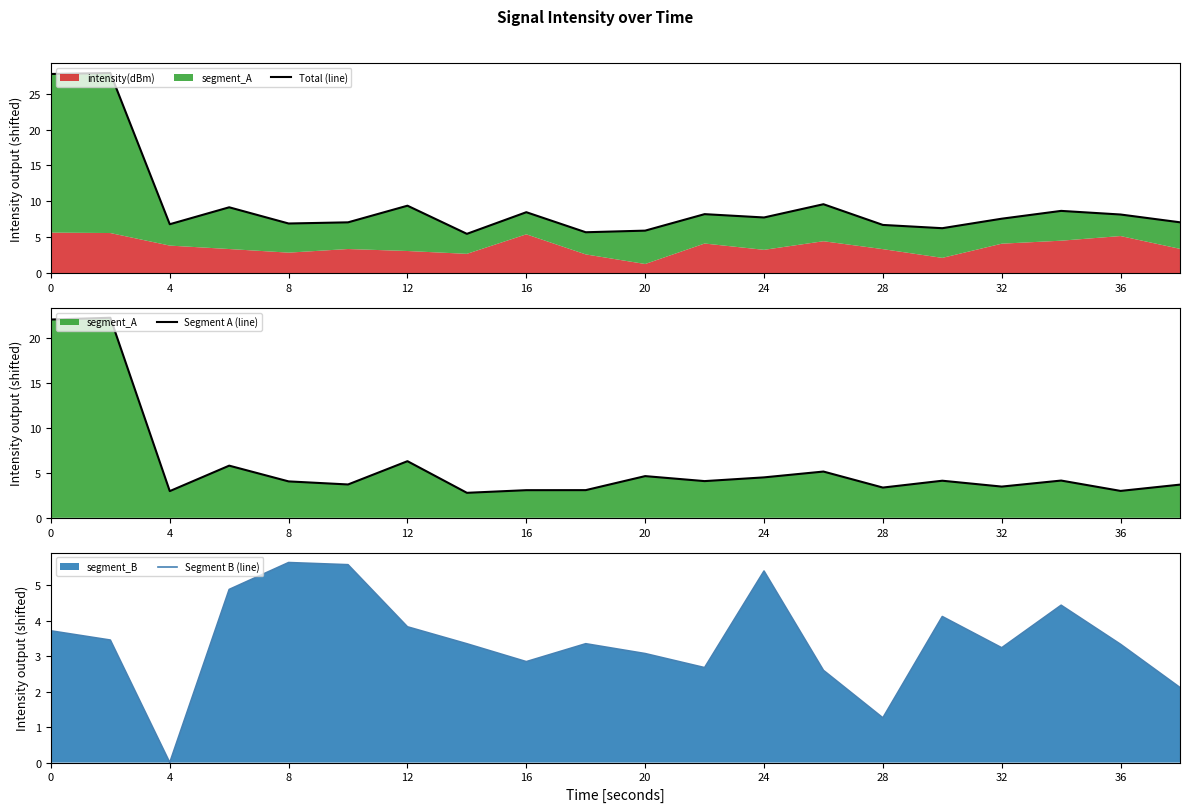

What is the maximum value shown in the chart?

27.9